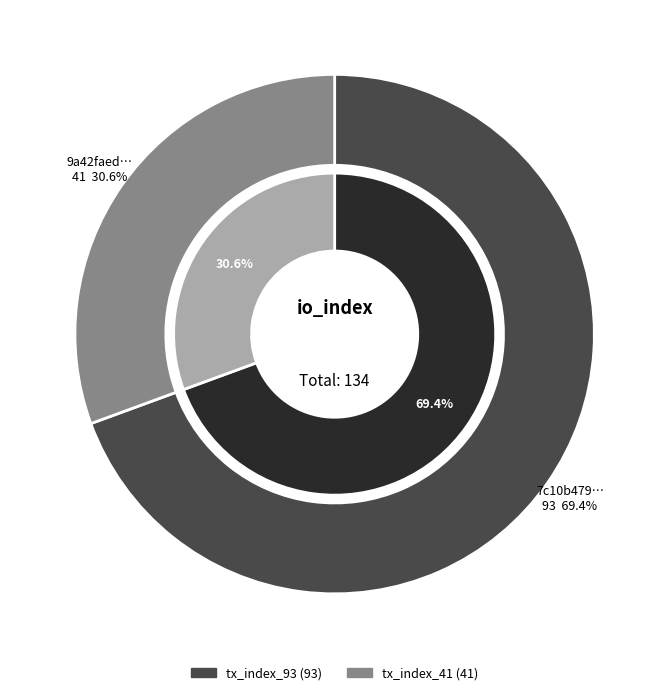

Is there any slice that represents more than half of the pie?

Yes